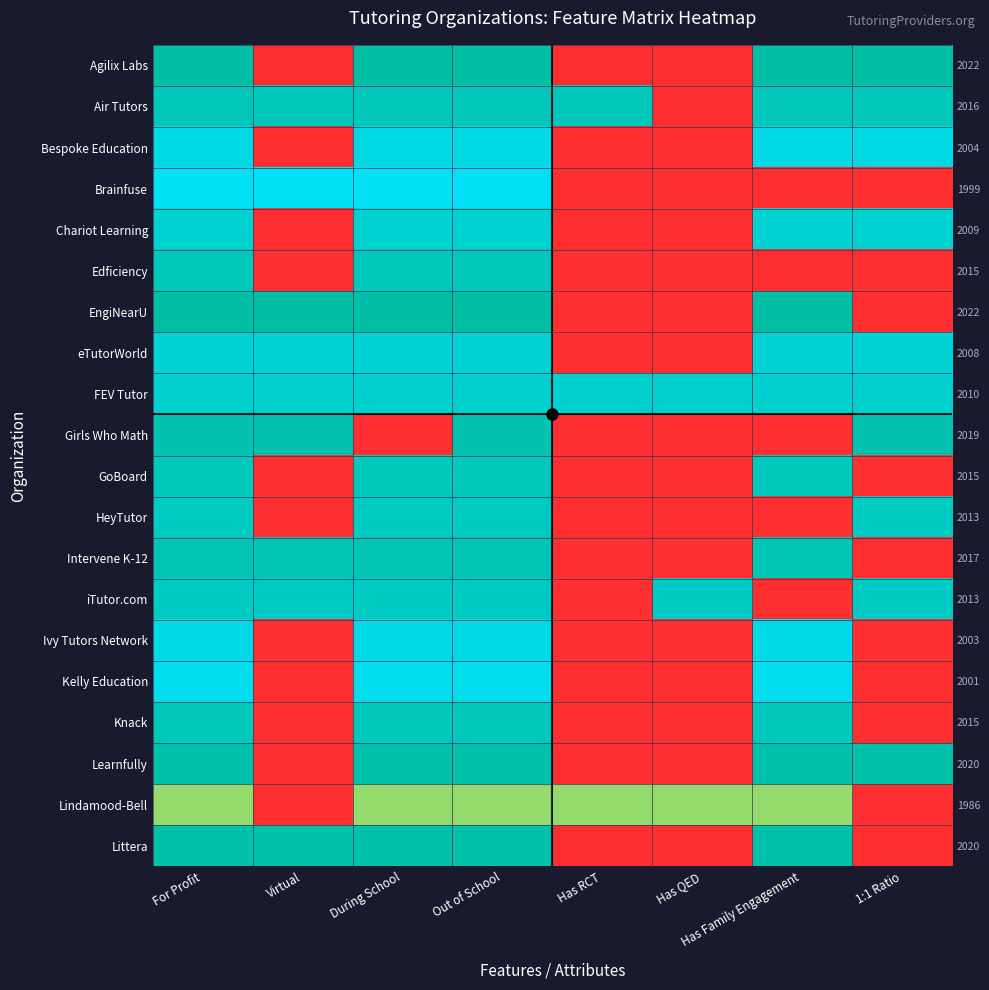

How many values in the Lindamood-Bell series are below 0?

2